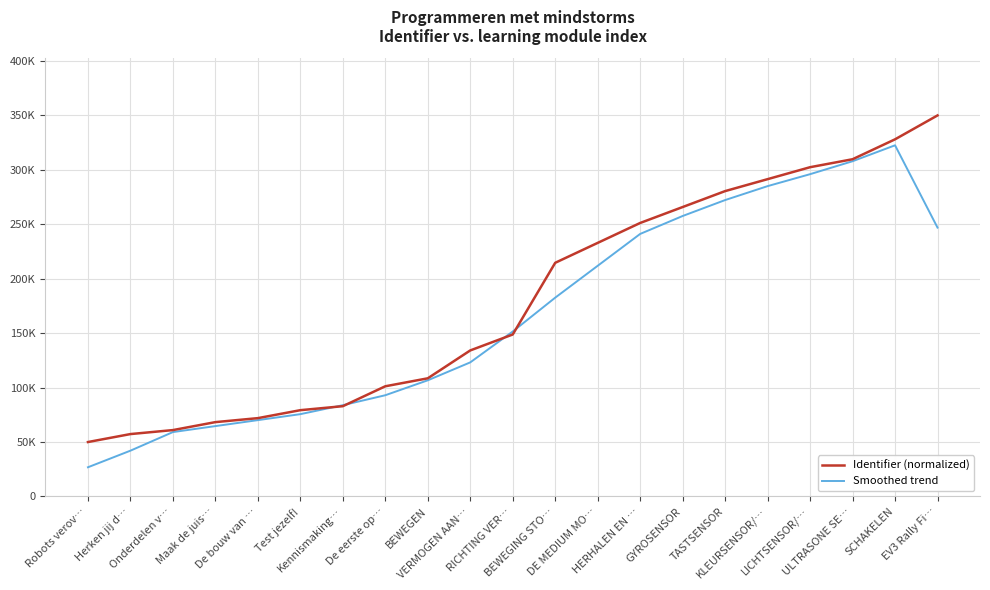

What is the difference between the Identifier (normalized) values at GYROSENSOR and HERHALEN EN …?

14634.1